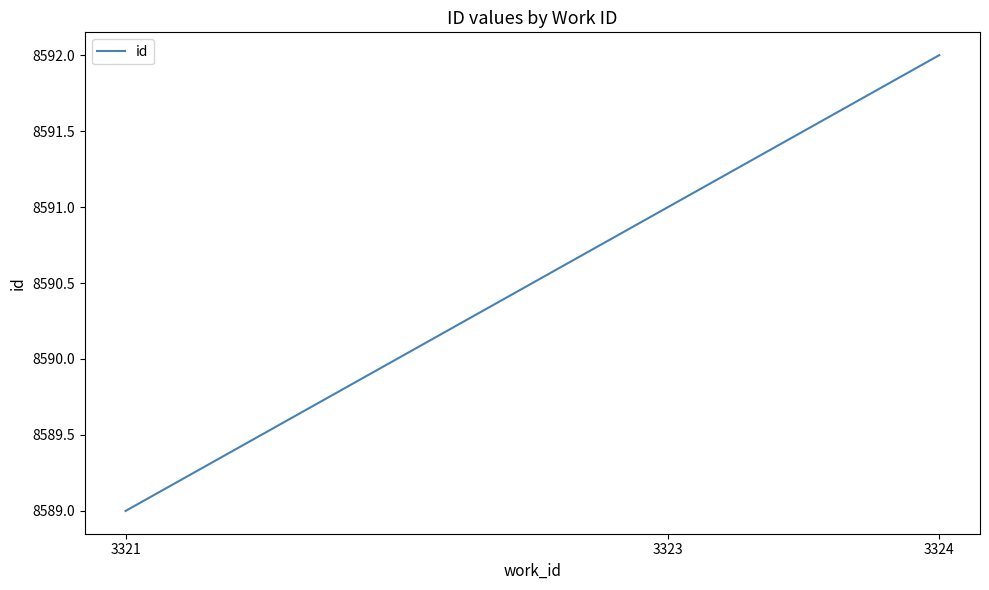

Rank the categories by value from highest to lowest.

3324, 3323, 3321